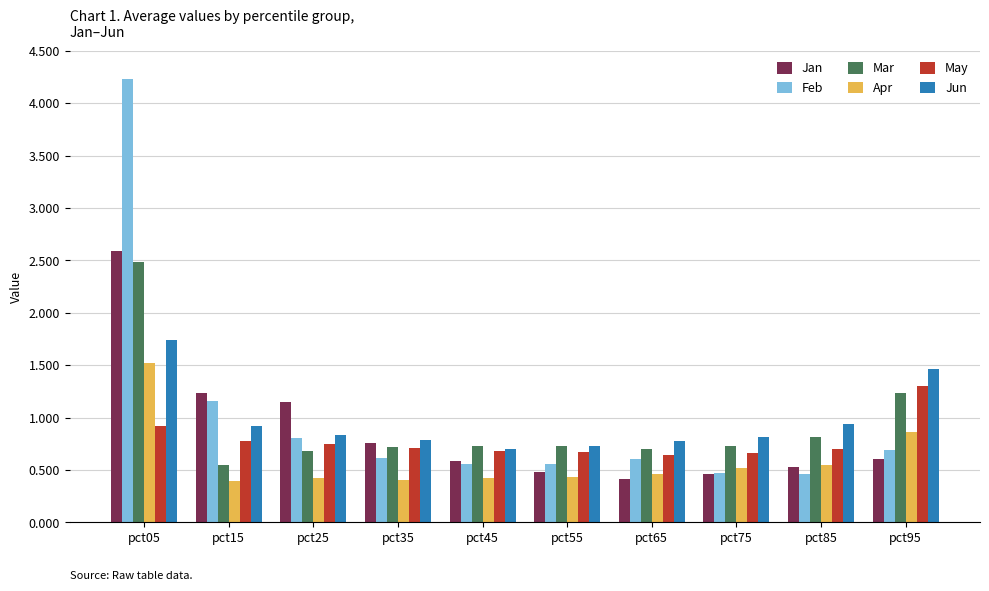

What is the value of the May bar at the 2nd from the left?

0.8